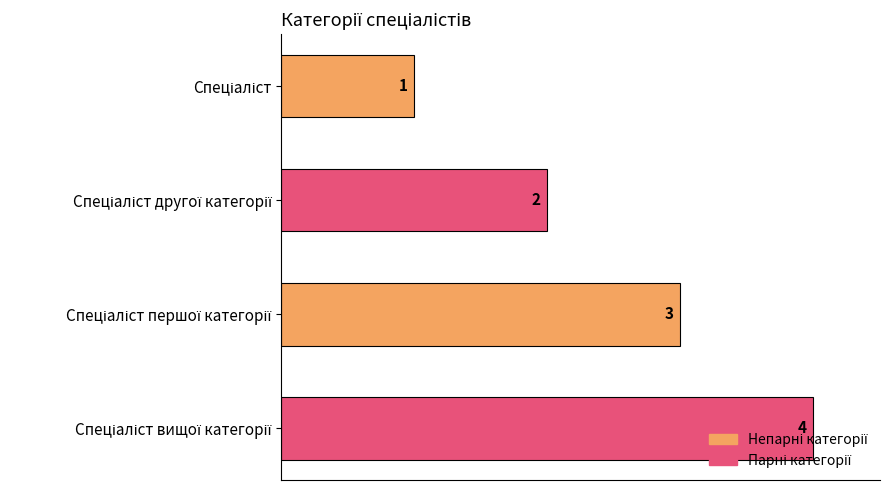

What is the difference between the maximum and minimum values?

3